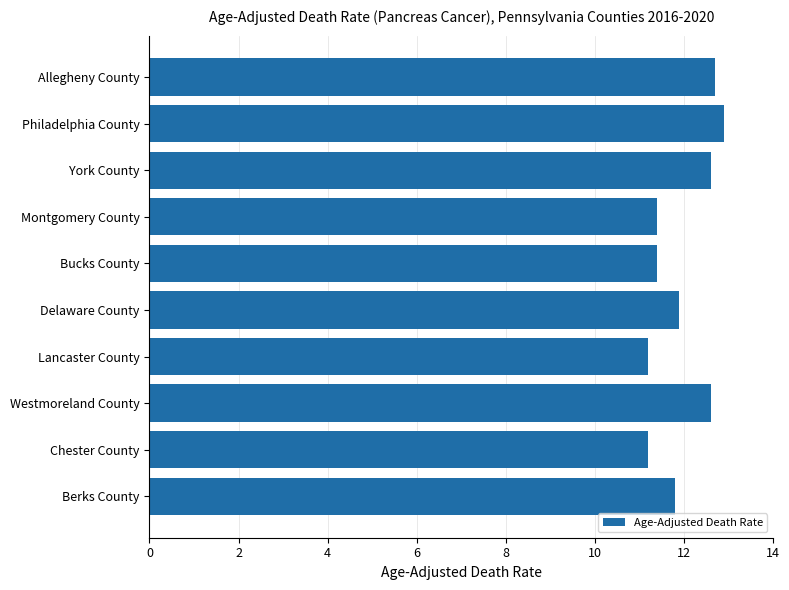

What is the average value?

12.0